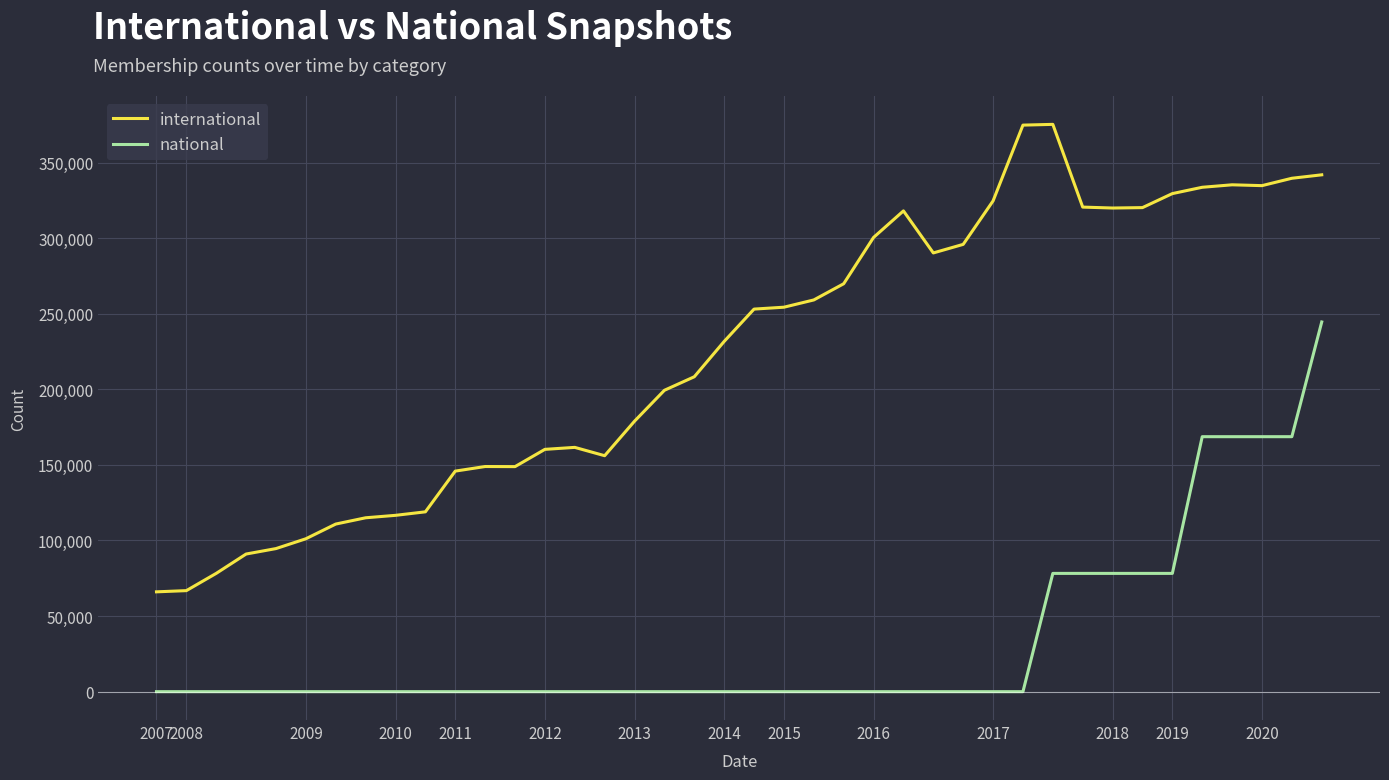

List the series in order of their peak value, lowest first.

national, international